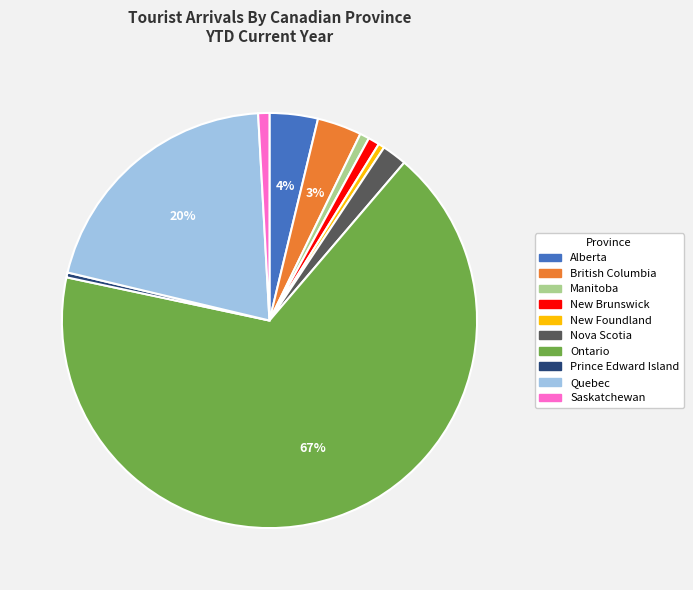

Is there any slice that represents more than half of the pie?

Yes